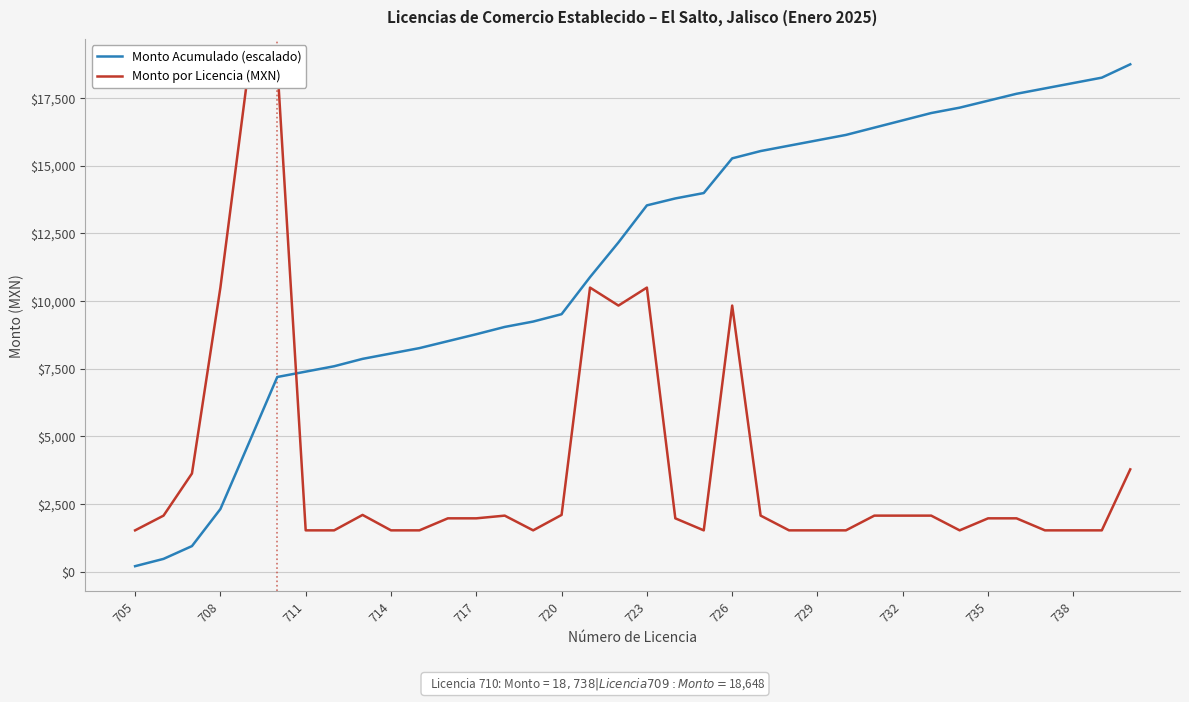

Which series reaches the maximum Y coordinate?

Monto Acumulado (escalado)